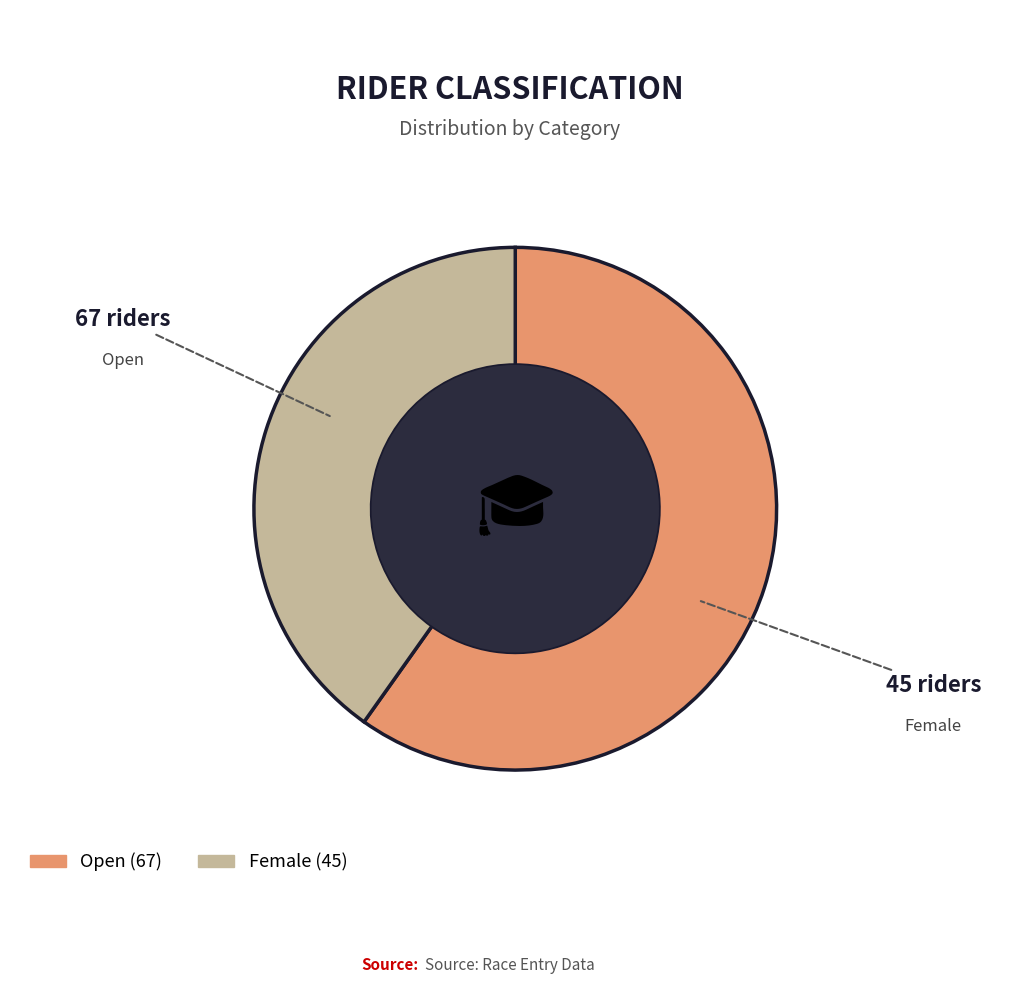

To the nearest percent, what percentage of the pie is Female?

40%